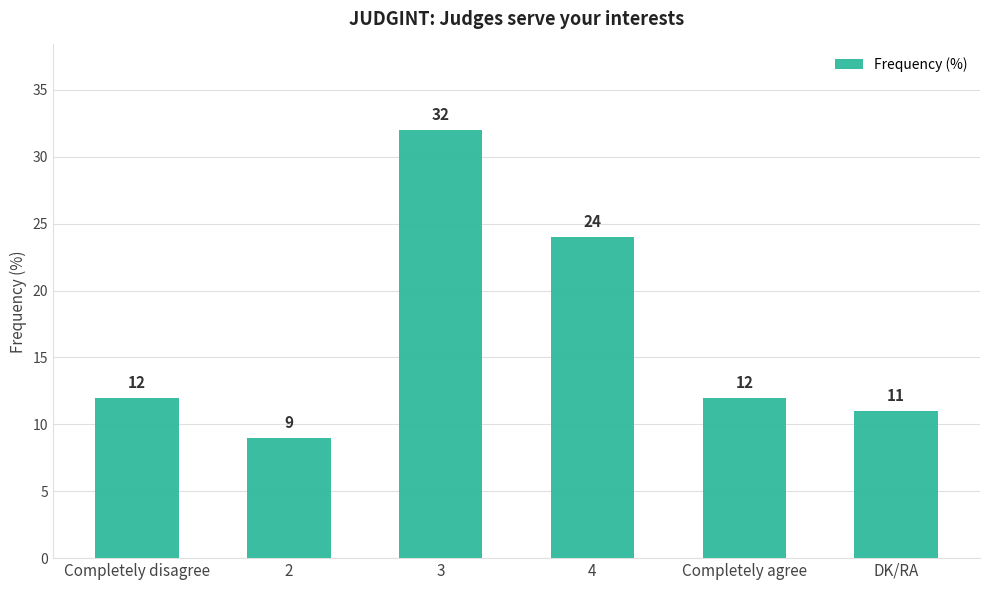

Reading left to right, transcribe all the data shown in this chart.

12	9	32	24	12	11